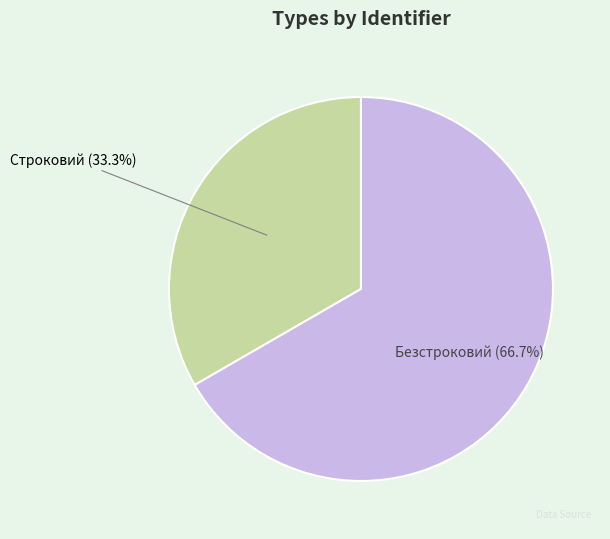

To the nearest percent, what is the difference between the largest and smallest slice percentages?

33%